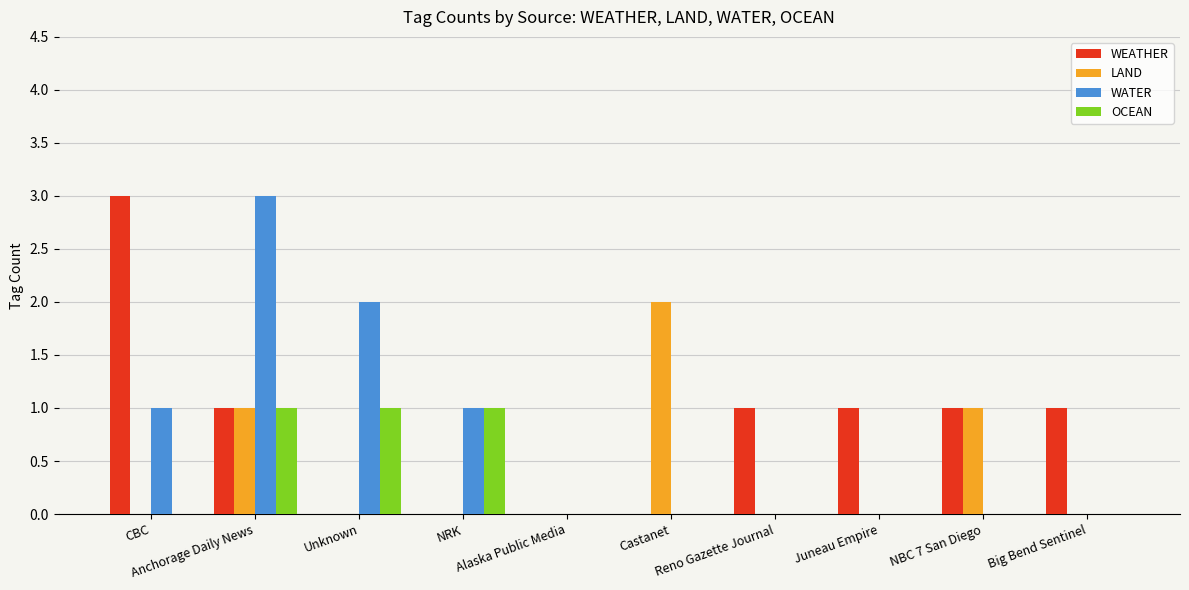

Reading left to right, transcribe all the data shown in this chart.

WEATHER: 3	1	0	0	0	0	1	1	1	1
LAND: 0	1	0	0	0	2	0	0	1	0
WATER: 1	3	2	1	0	0	0	0	0	0
OCEAN: 0	1	1	1	0	0	0	0	0	0